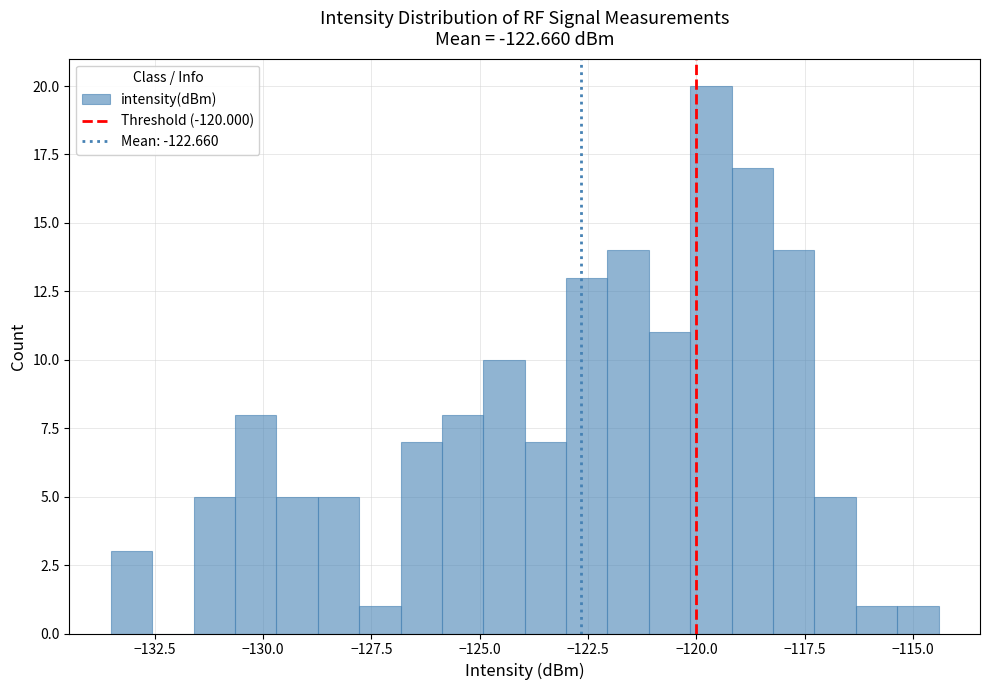

Around what value on the x-axis is the tallest bar? Give the approximate position of its centre, as read against the axis.

-119.5